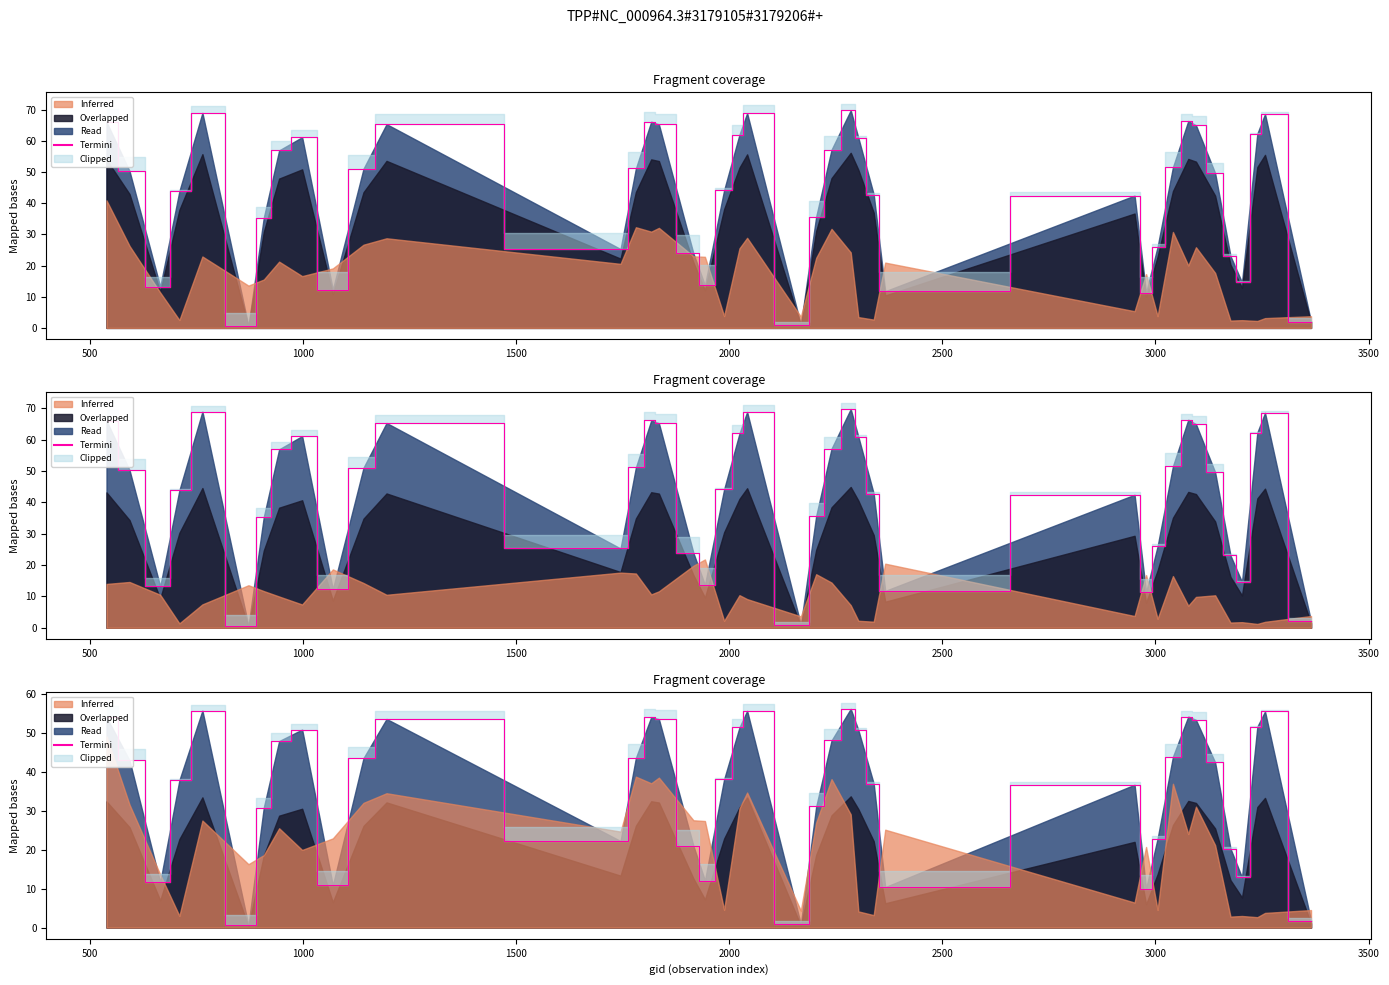

Is it true that the value at 14 is 71.9?

False